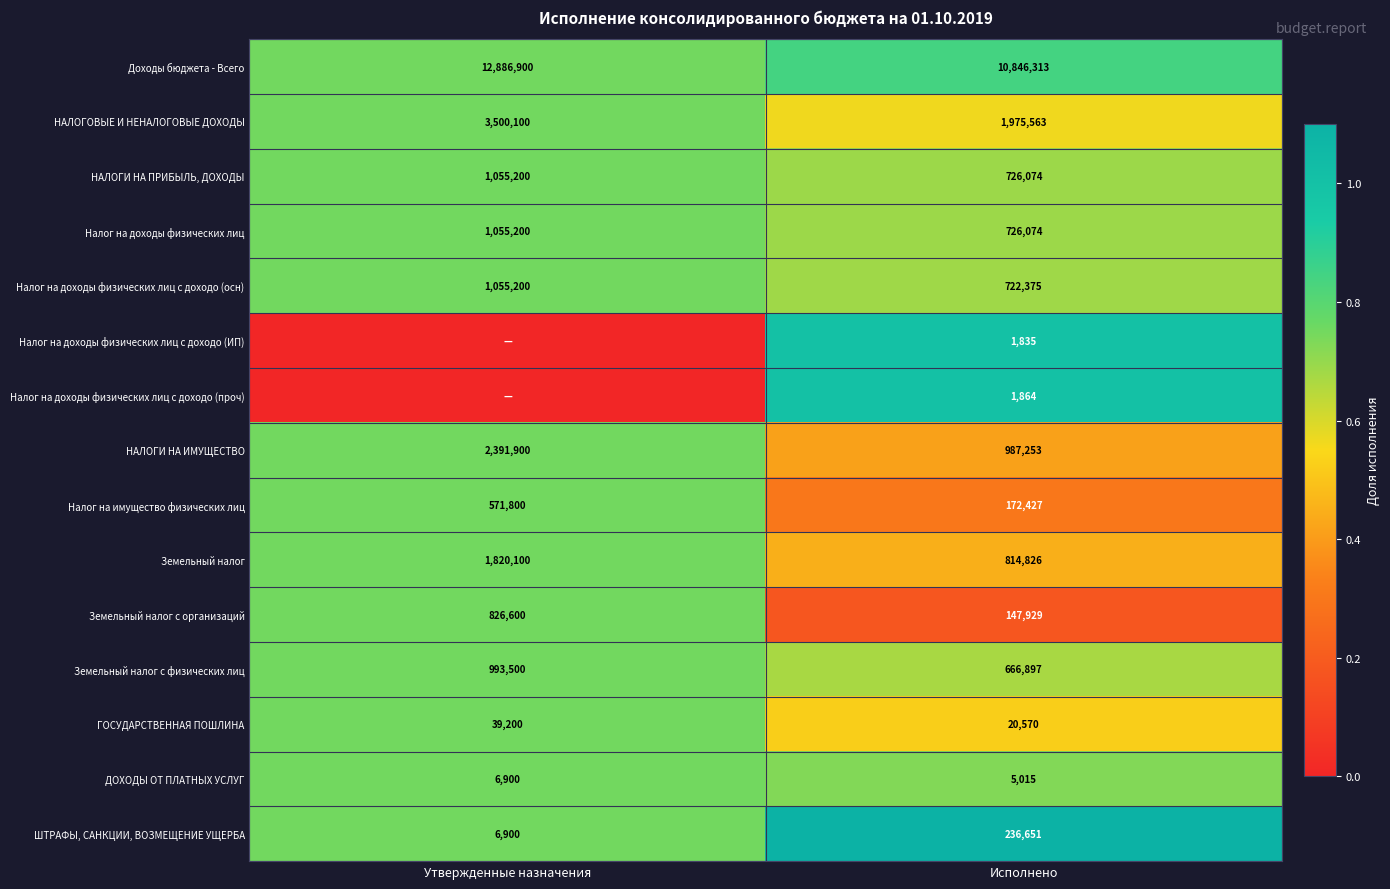

Read the Доходы бюджета - Всего value at Утвержденные назначения, to the nearest 50.

12886900